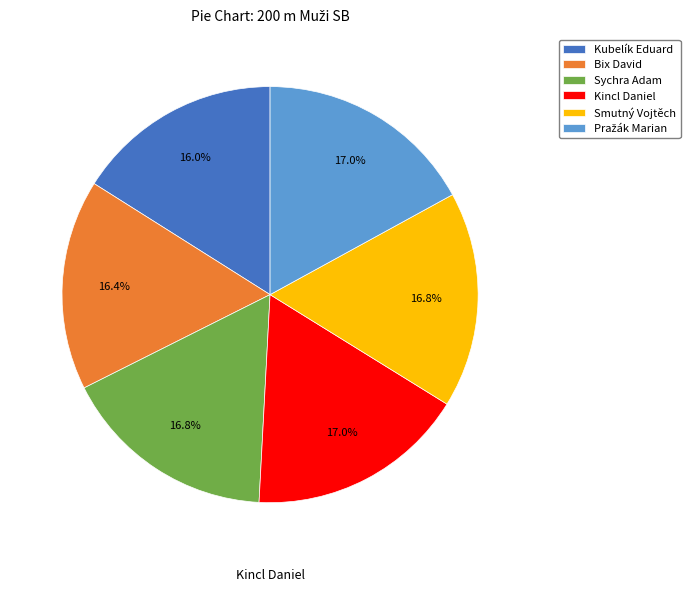

Count the number of slices in the pie.

6